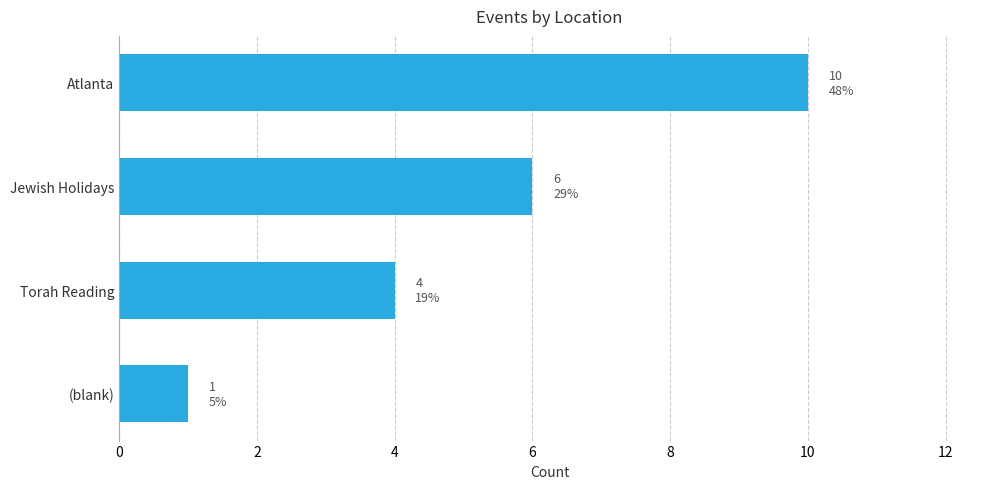

What is the maximum value shown in the chart?

10